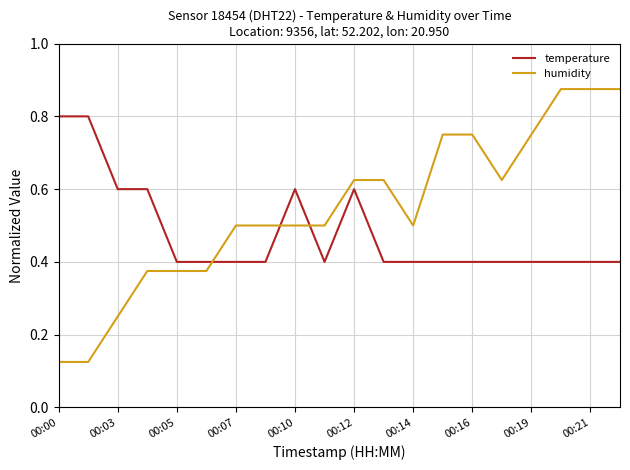

Which series has the largest range (max minus min)?

humidity